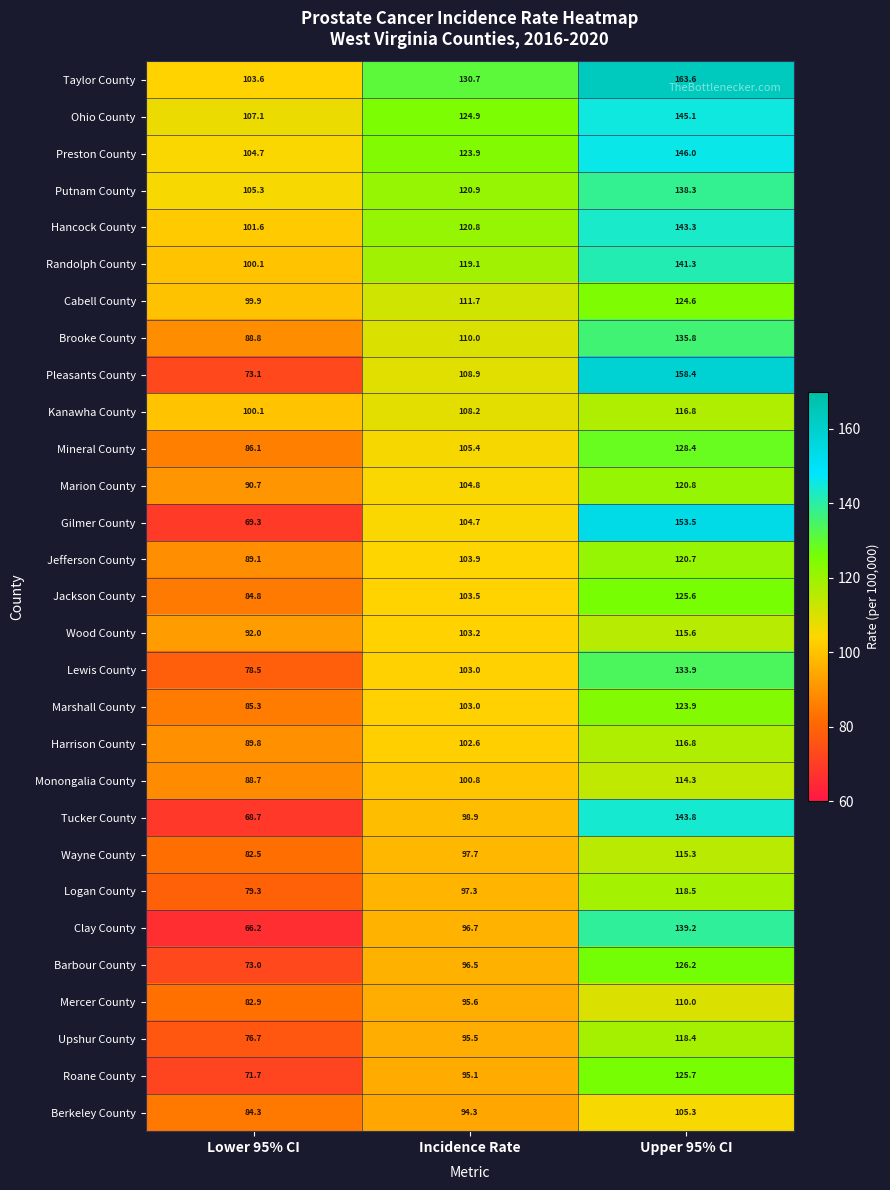

What is the sum of the Mineral County values at Upper 95% CI and Lower 95% CI?

214.5